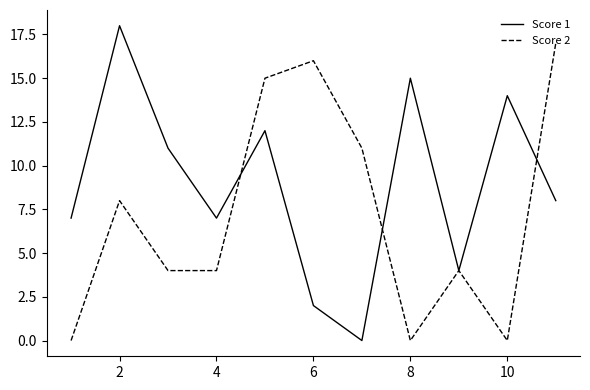

List the series in order of their overall mean, lowest first.

Score 2, Score 1